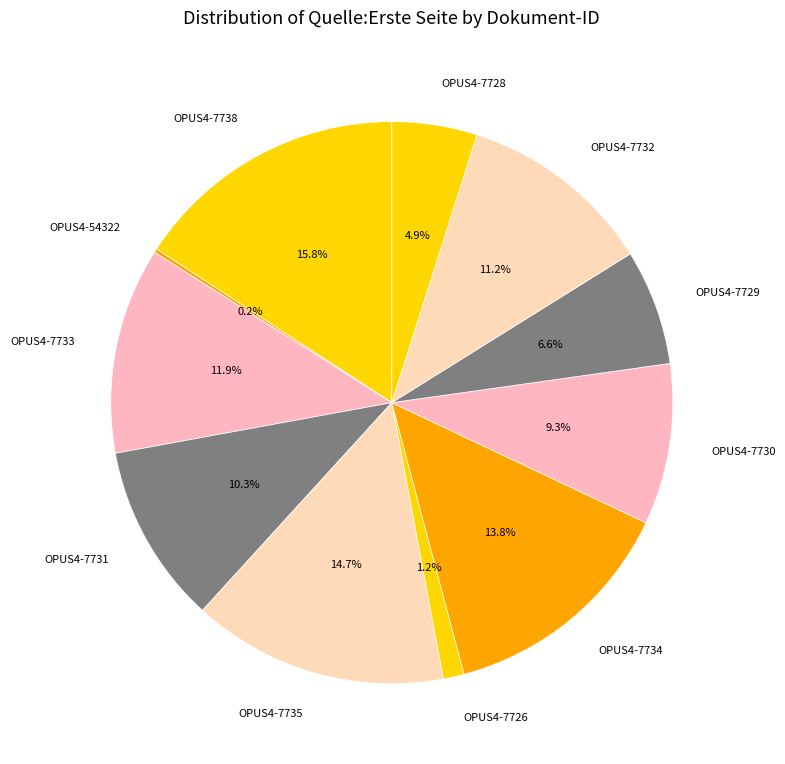

To the nearest percent, what portion does OPUS4-7729 represent?

7%